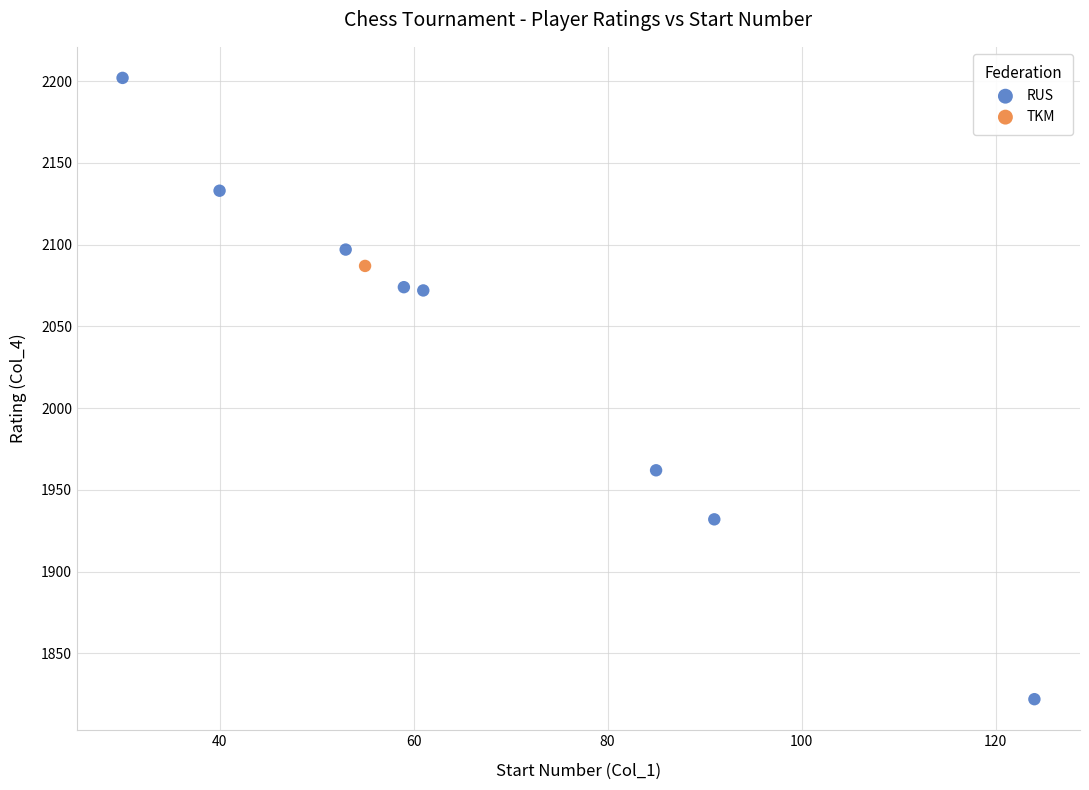

What are all the series names shown in the legend?

RUS, TKM